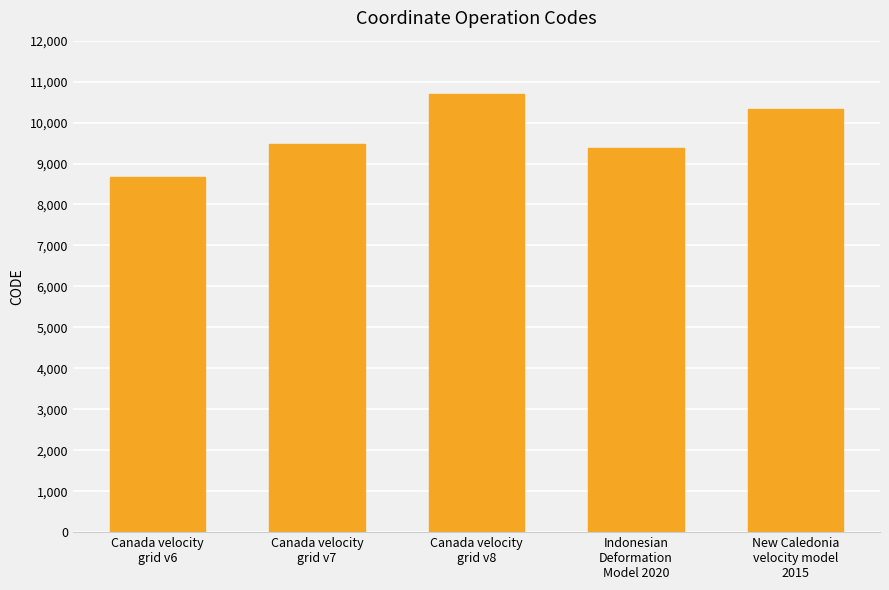

What is the change in value from Canada velocity
grid v6 to Indonesian
Deformation
Model 2020?

+699